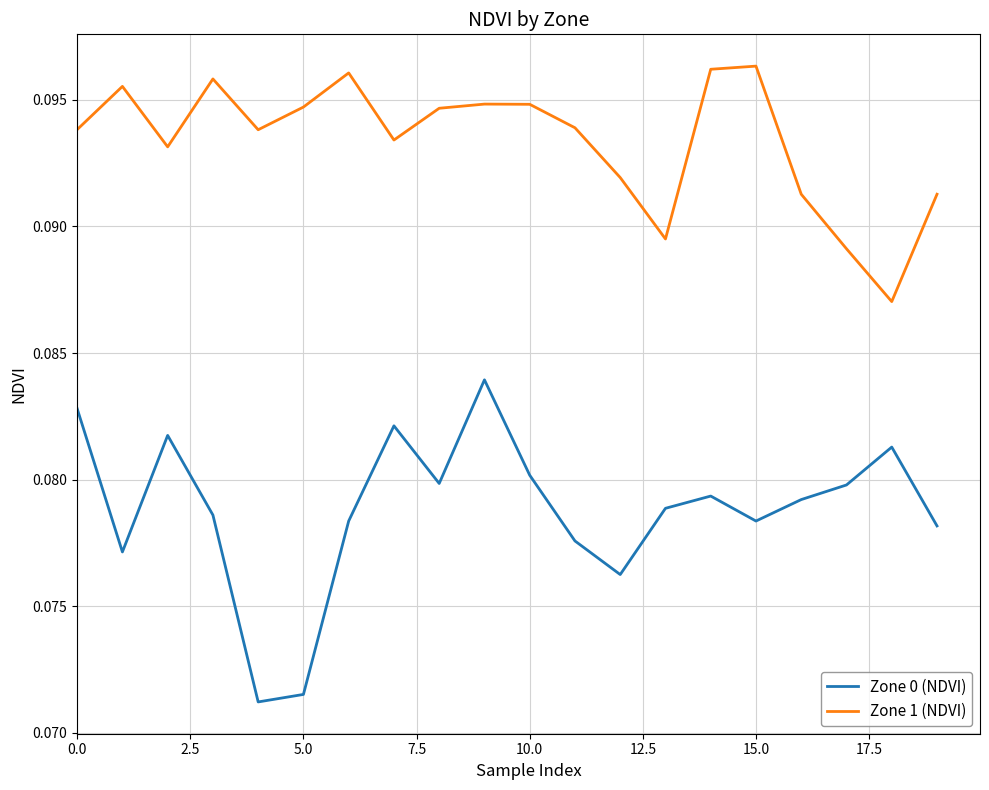

True or false: Zone 1 (NDVI) and Zone 0 (NDVI) intersect in this chart.

False